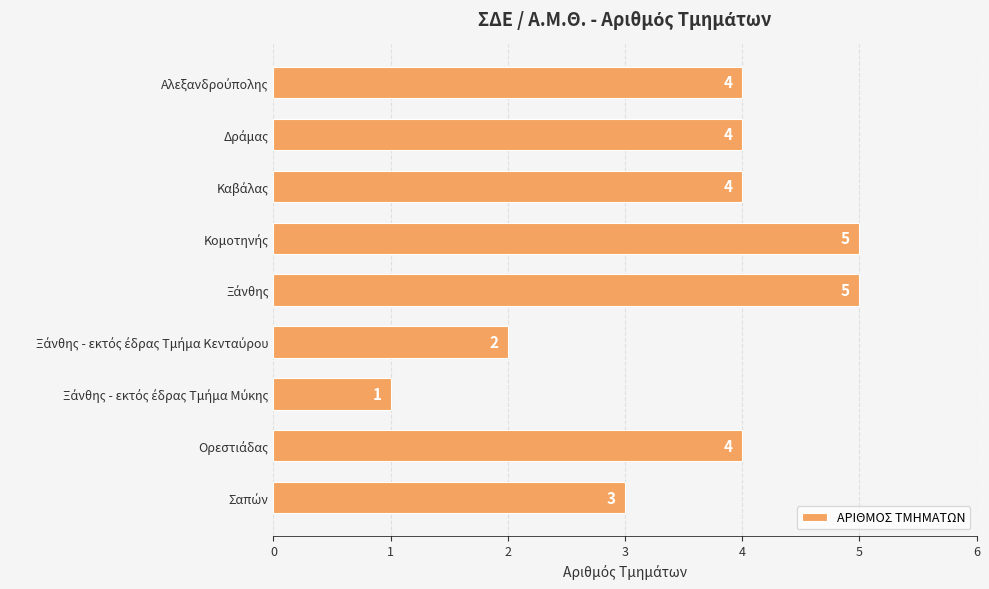

What is the sum of all values?

32